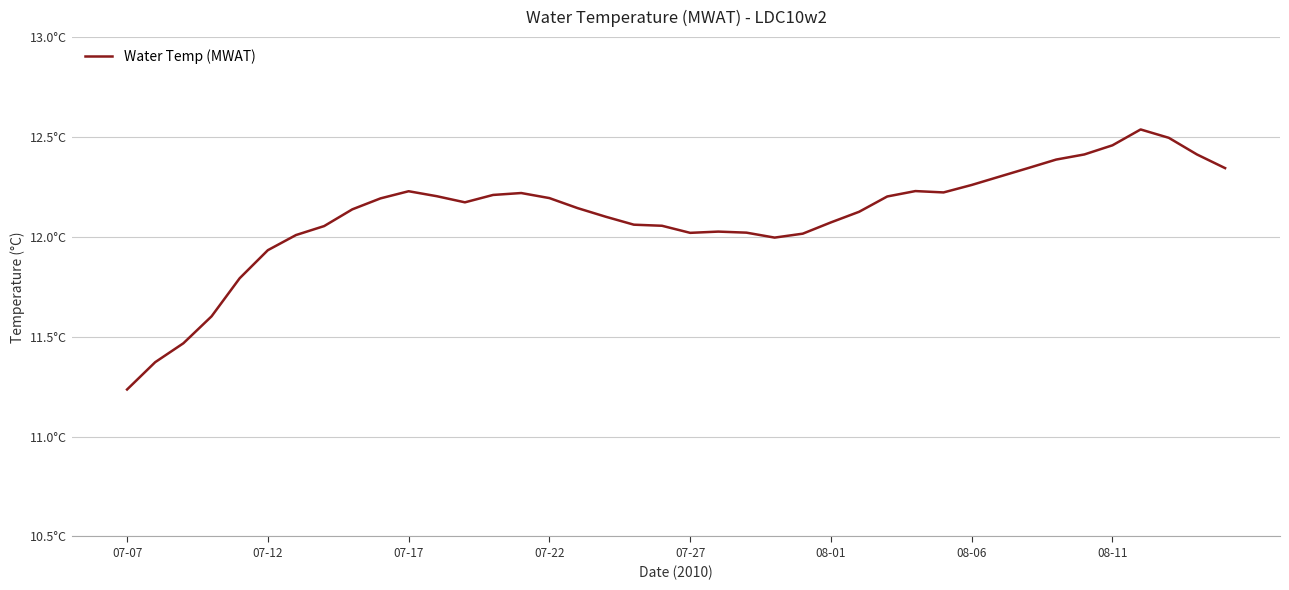

Where is the first local minimum?

12